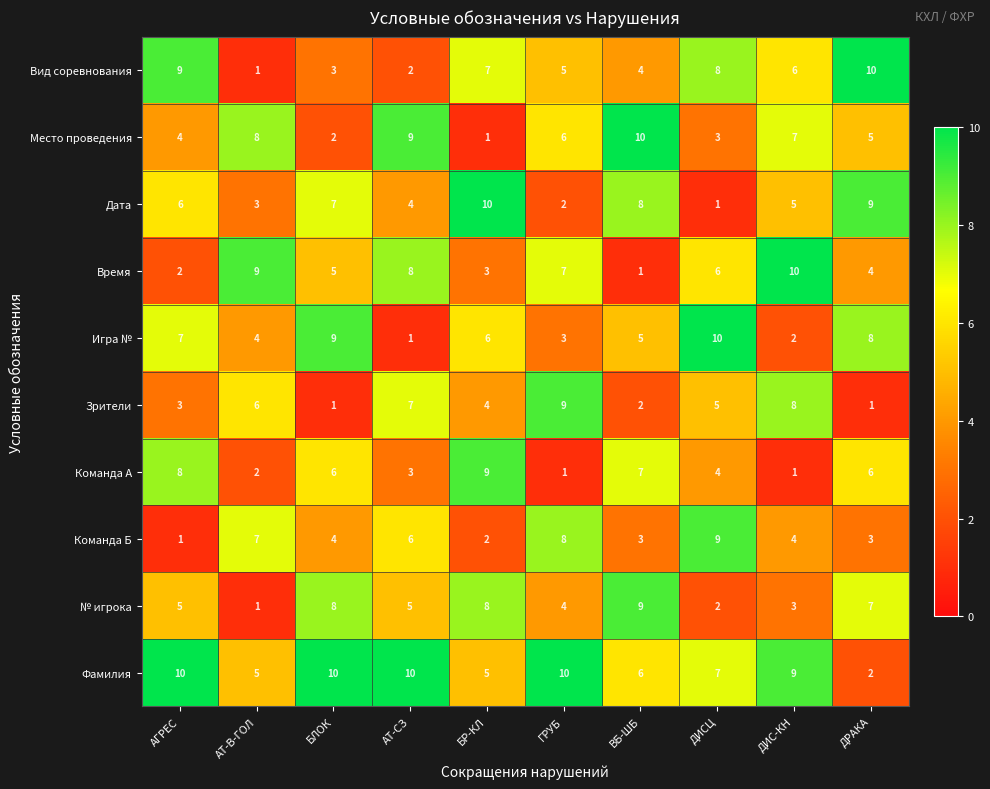

At БР-КЛ, list the series in order from largest to smallest.

Дата, Команда А, № игрока, Вид соревнования, Игра №, Фамилия, Зрители, Время, Команда Б, Место проведения